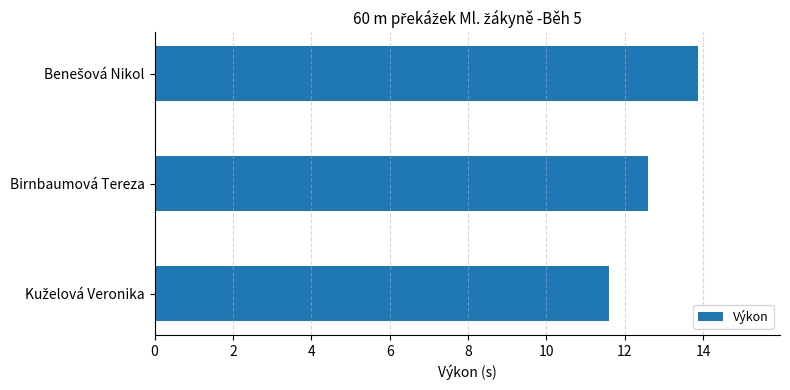

Is it true that the value at Birnbaumová Tereza is 19.5?

False